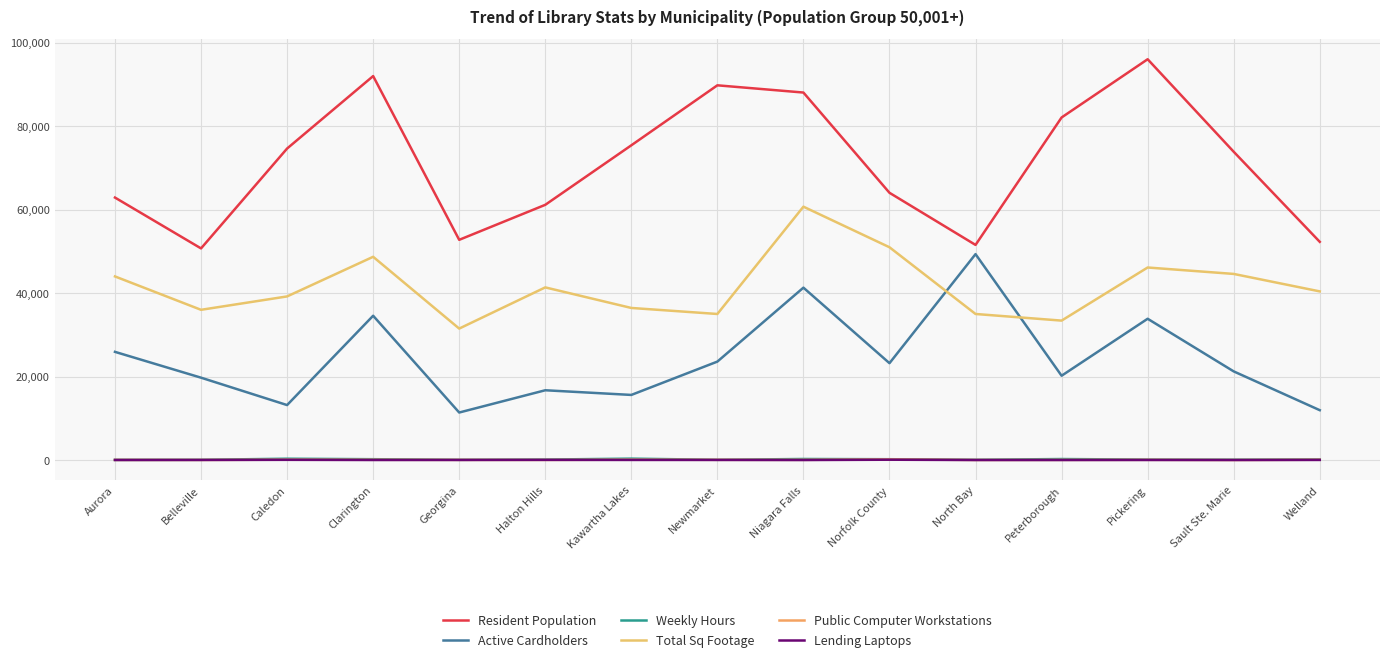

What value does the Resident Population series have at Kawartha Lakes?

75423.0